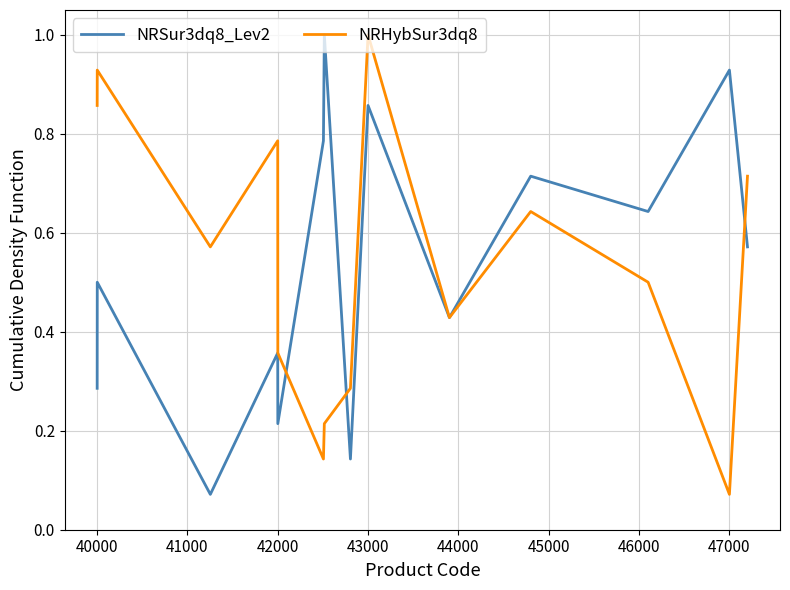

What is the highest value of the NRSur3dq8_Lev2 series?

1.0